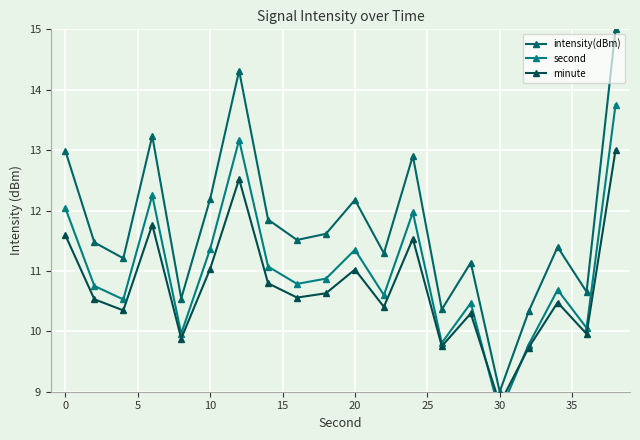

What is the lowest value of the intensity(dBm) series?

9.0